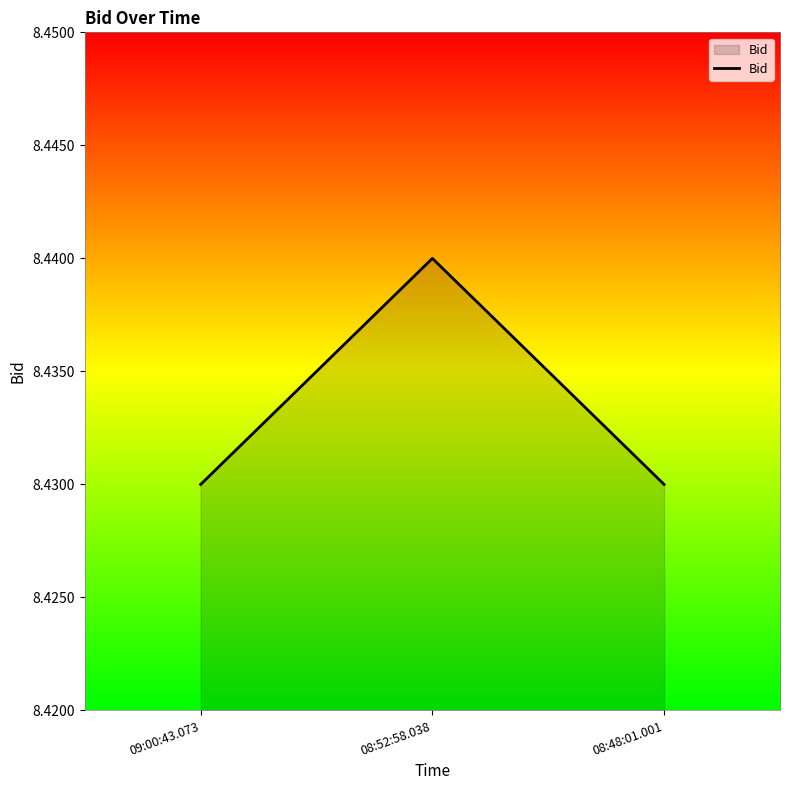

What is the sum of all values?

25.3